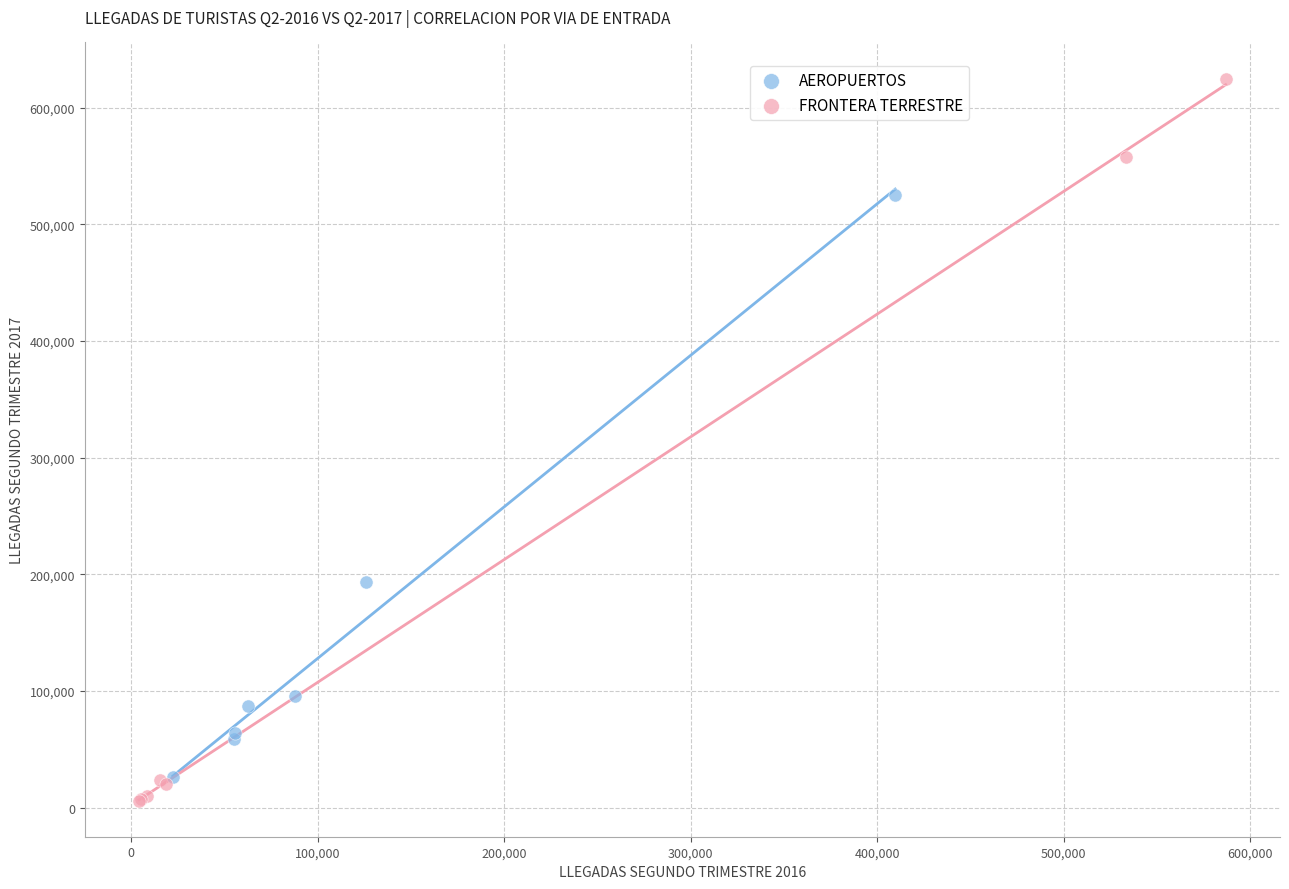

Which series contains the highest Y value?

FRONTERA TERRESTRE